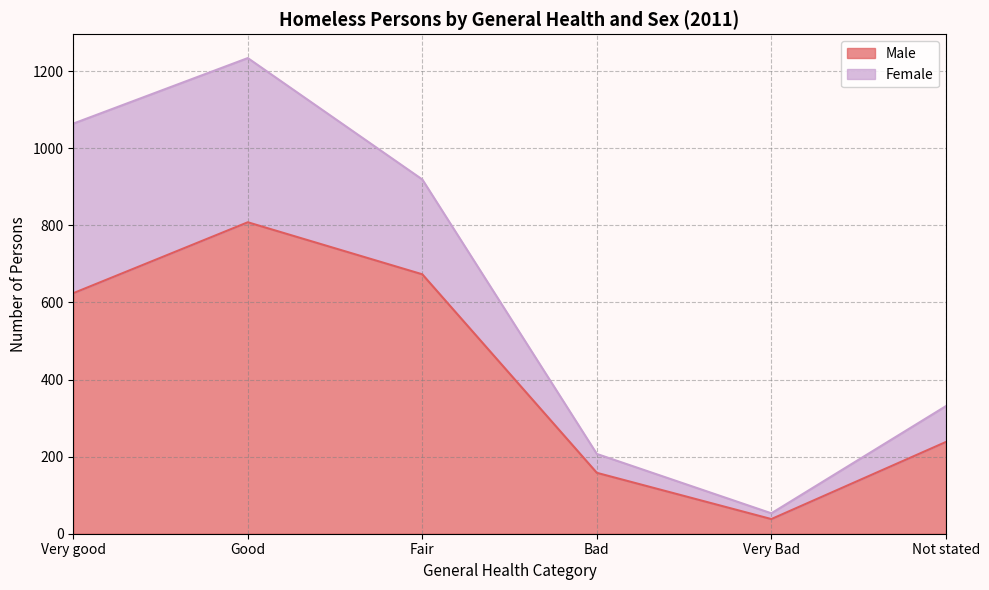

The value at Very good is 962. True or false?

False